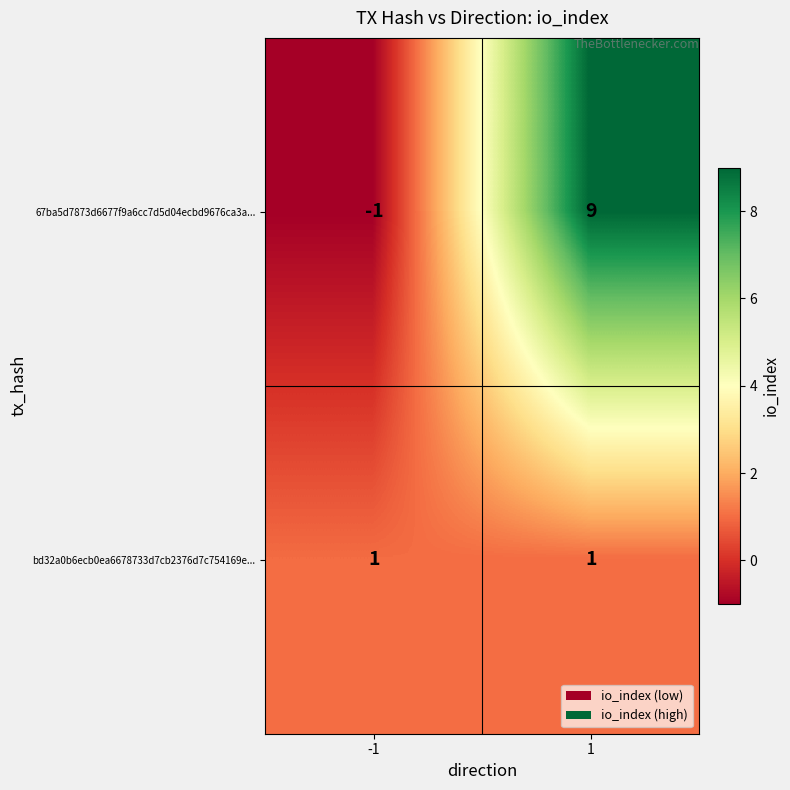

List the series in order of their overall mean, lowest first.

bd32a0b6ecb0ea6678733d7cb2376d7c754169e..., 67ba5d7873d6677f9a6cc7d5d04ecbd9676ca3a...